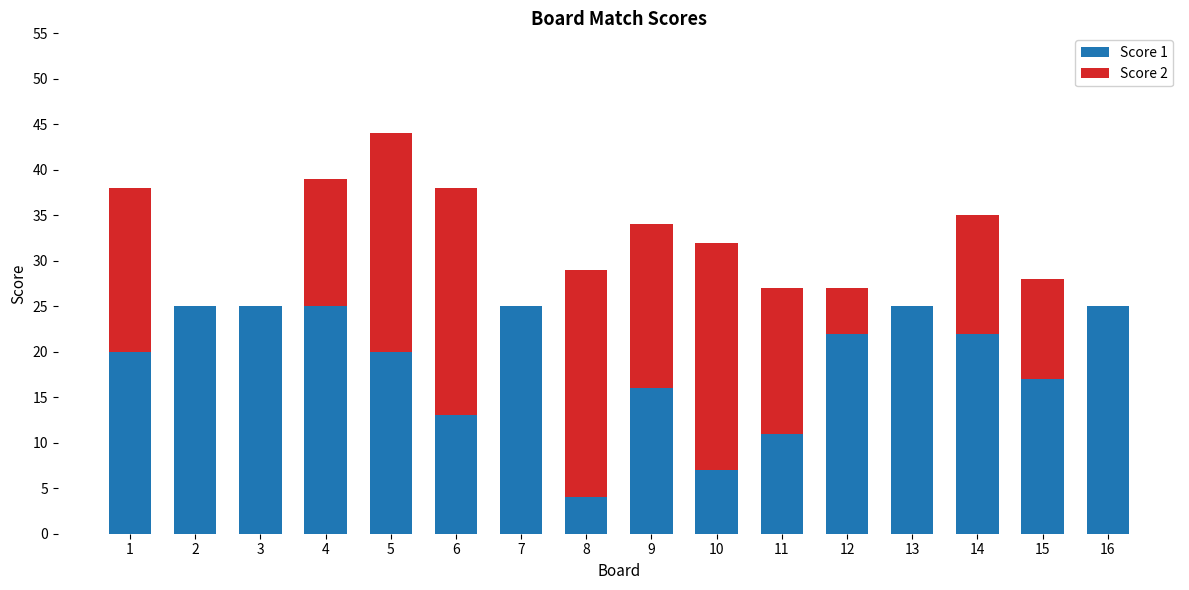

What is the highest value of the Score 1 series?

25